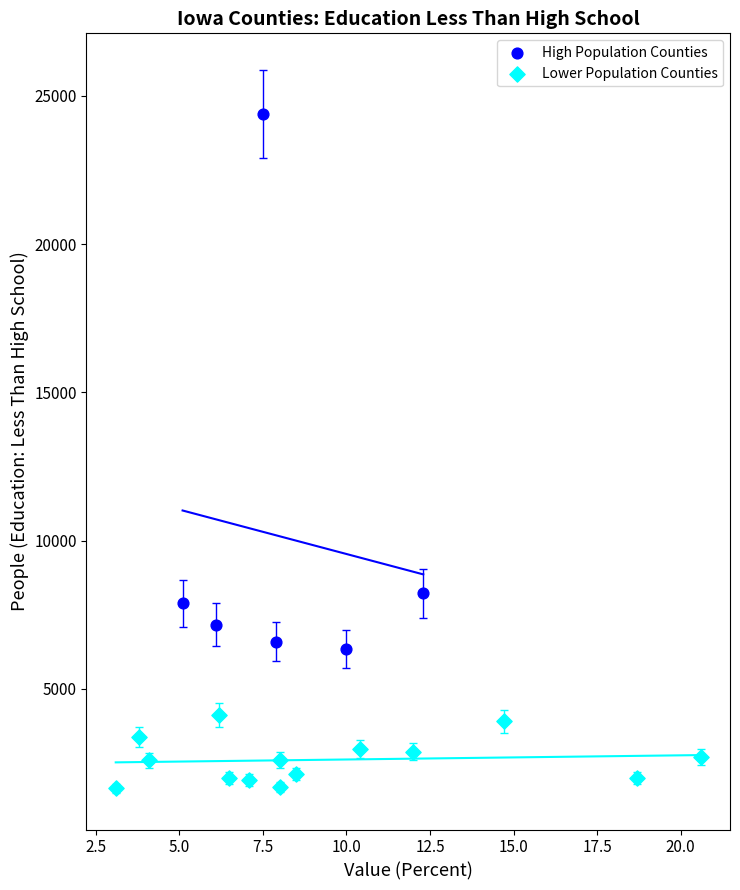

Which series reaches the minimum Y coordinate?

Lower Population Counties